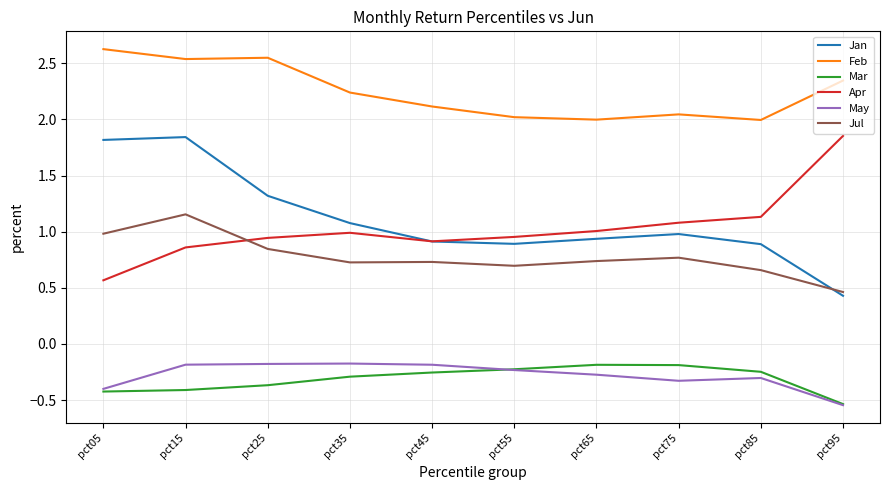

True or false: Jan and Feb cross at least once.

False